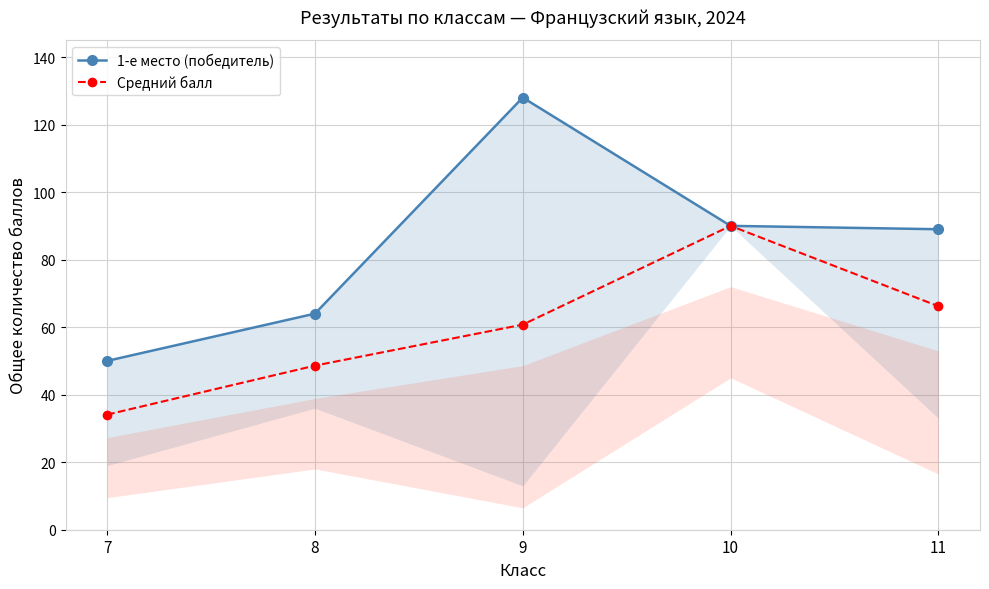

True or false: 1-е место (победитель) and Средний балл intersect in this chart.

False